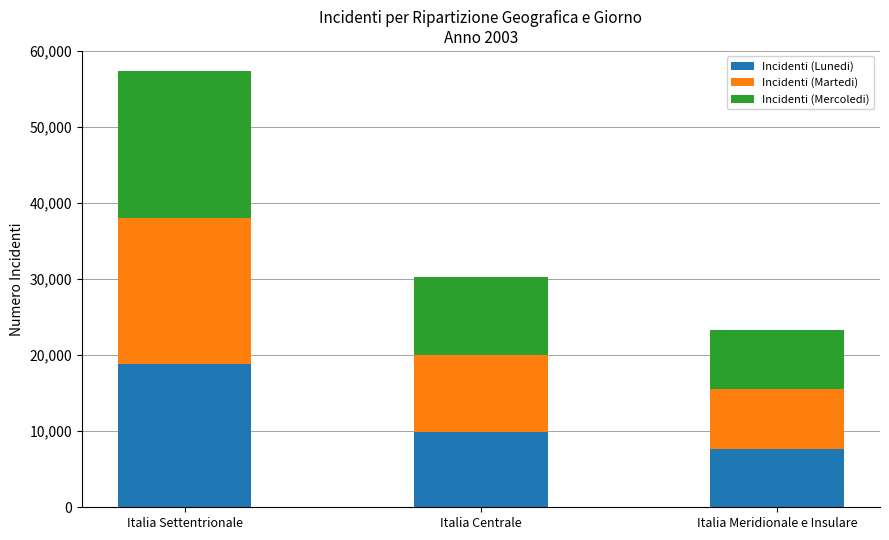

Which category has the highest value in the Incidenti (Lunedi) series?

Italia Settentrionale